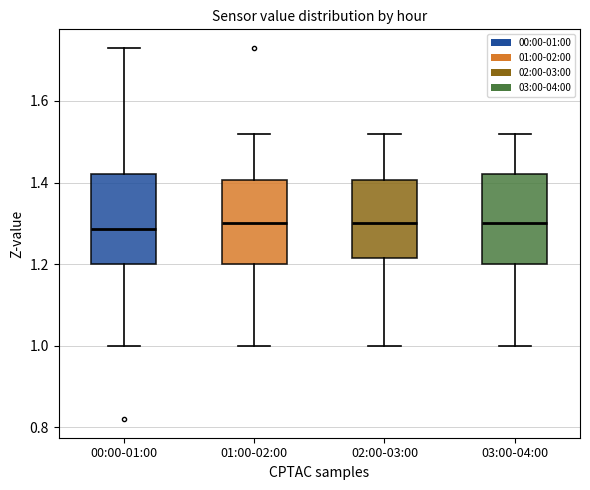

Reading left to right, read every box against the y-axis: the position of its median line, the range the box covers, and the ends of its whiskers. The values are not printed on the chart, so give them approximately, as read against the axis.

00:00-01:00: median 1.28, box 1.20 to 1.42, whiskers 1.00 to 1.74
01:00-02:00: median 1.30, box 1.20 to 1.40, whiskers 1.00 to 1.52
02:00-03:00: median 1.30, box 1.22 to 1.40, whiskers 1.00 to 1.52
03:00-04:00: median 1.30, box 1.20 to 1.42, whiskers 1.00 to 1.52